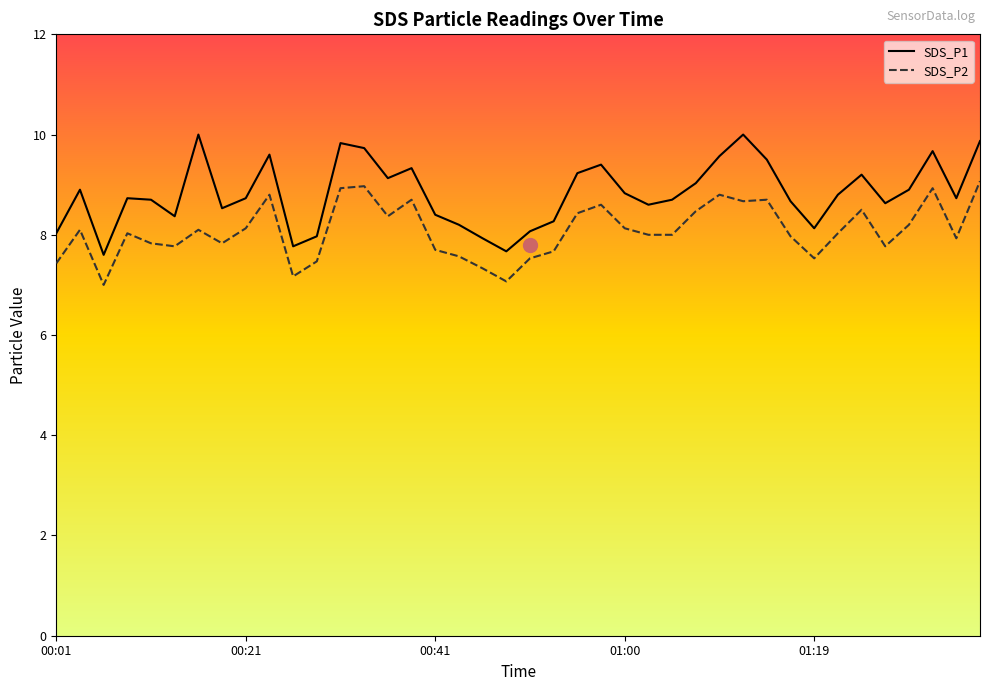

What is the spread (max minus min) of values at 31?

0.7